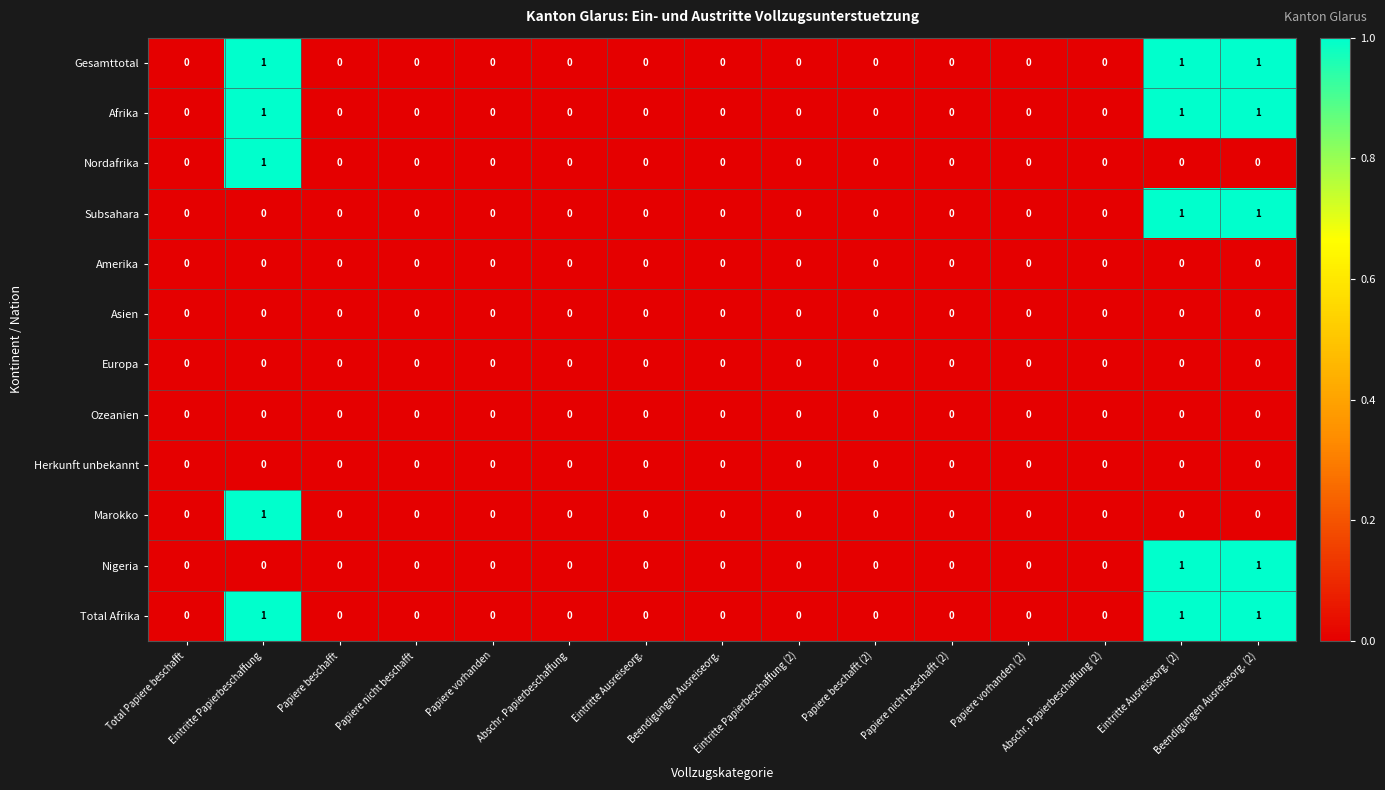

Between Papiere vorhanden (2) and Eintritte Papierbeschaffung, which is larger?

Eintritte Papierbeschaffung